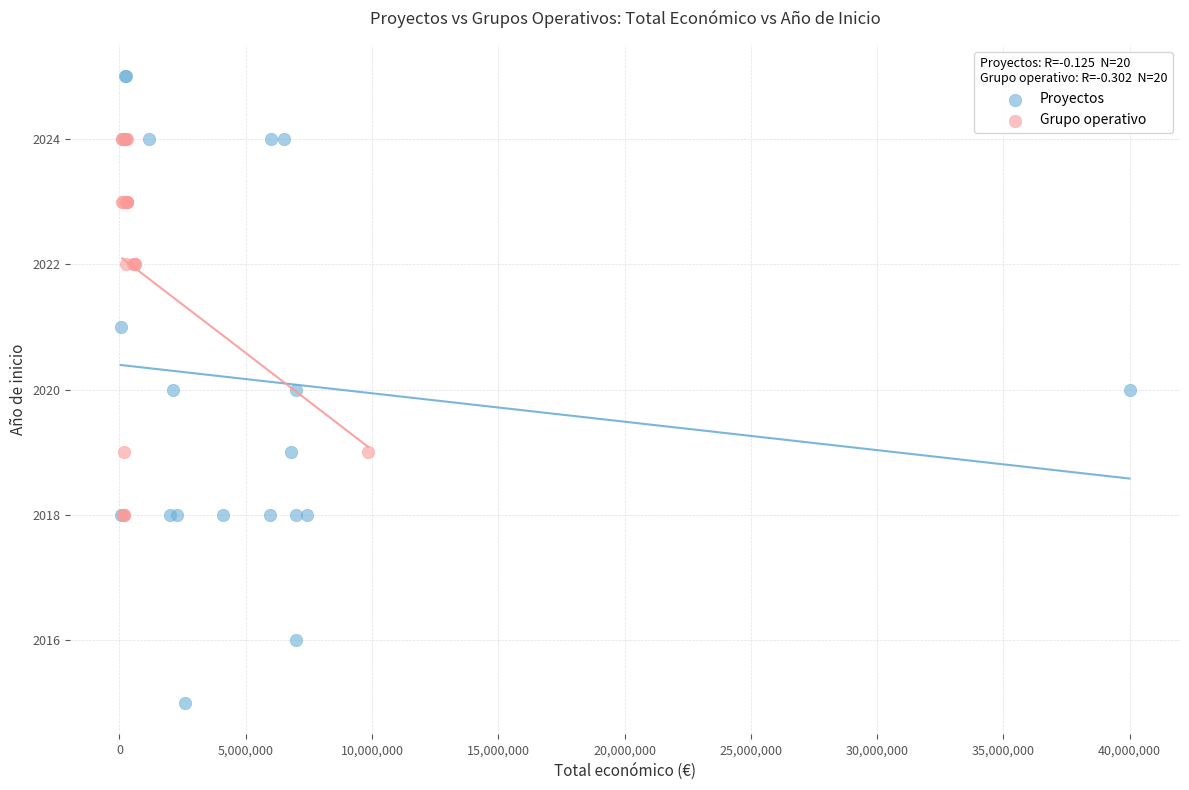

Which series reaches the minimum Y coordinate?

Proyectos